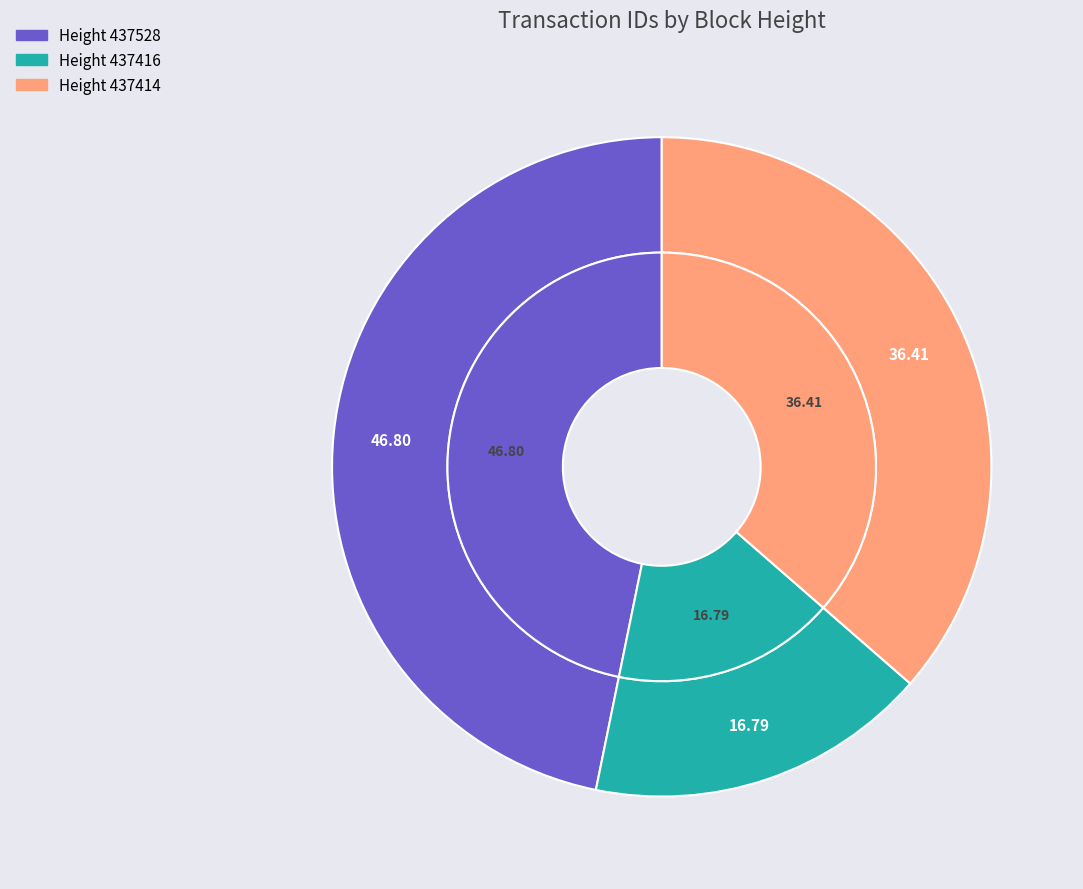

Is 437414 the majority of the pie?

No